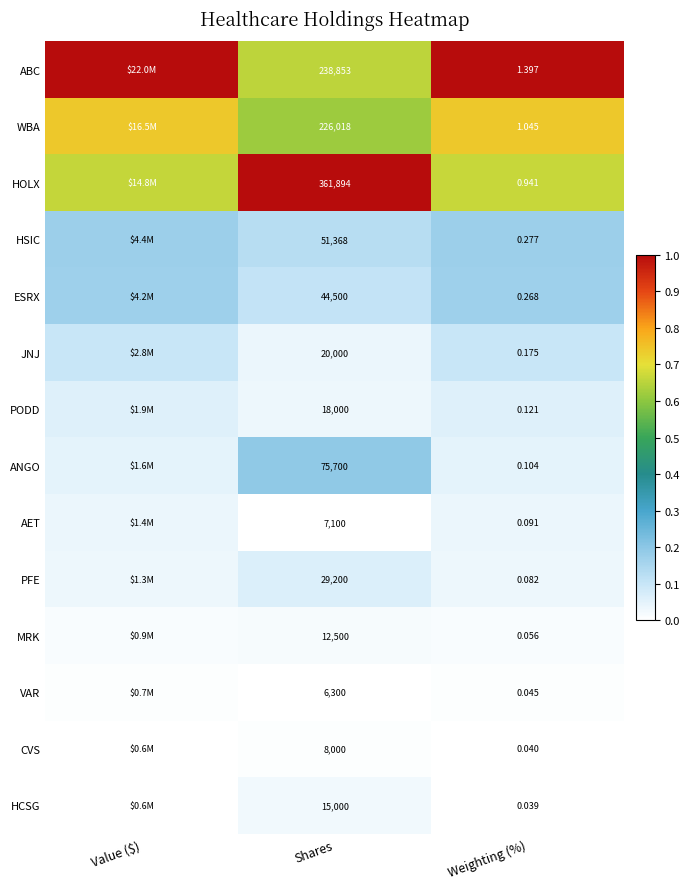

At Shares, list the series in order from smallest to largest.

VAR, AET, CVS, MRK, HCSG, PODD, JNJ, PFE, ESRX, HSIC, ANGO, WBA, ABC, HOLX